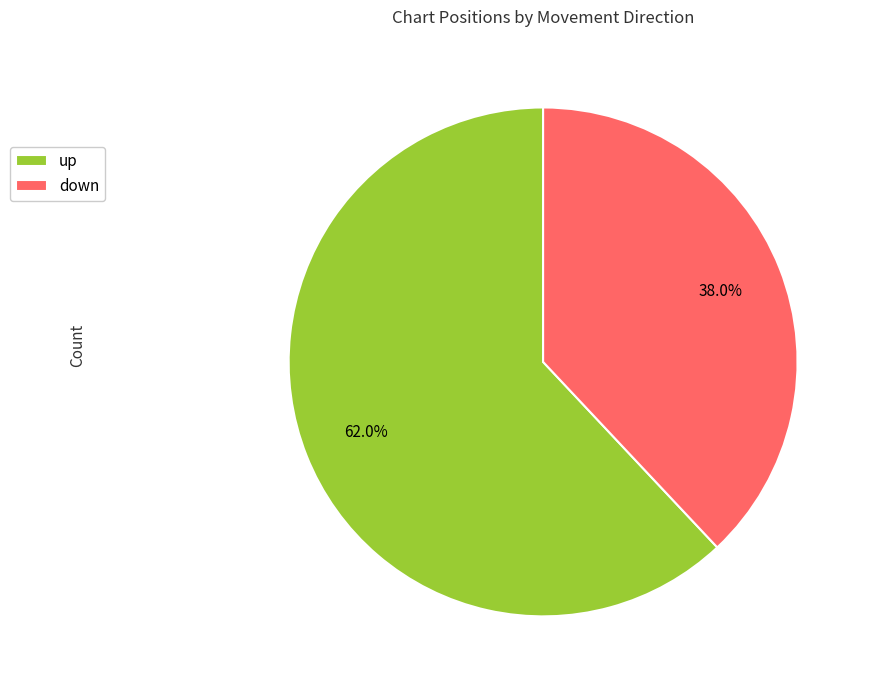

What is the majority slice?

up